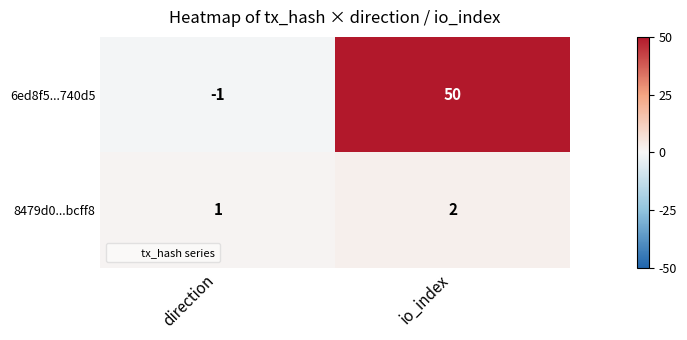

Reading right to left, list all the values displayed in this chart.

6ed8f5...740d5: 50	-1
8479d0...bcff8: 2	1